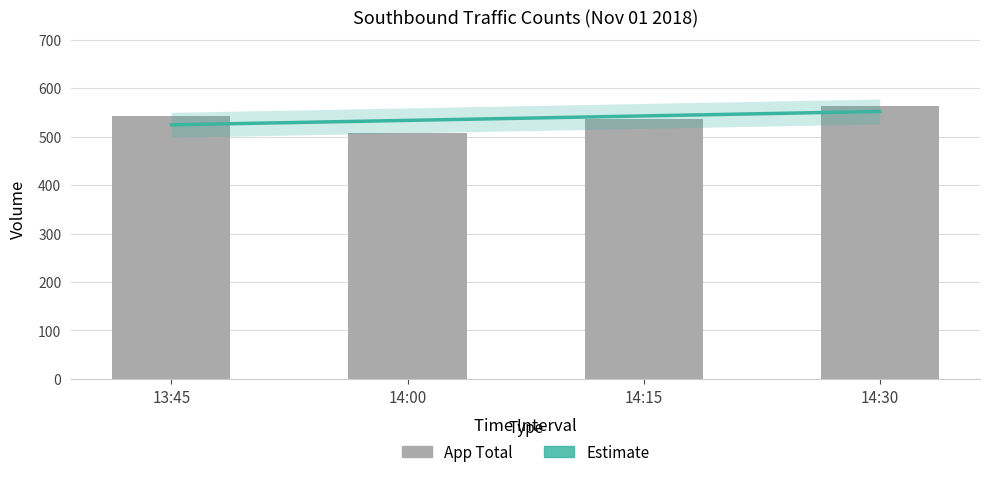

At which label is the value closest to 536?

14:15